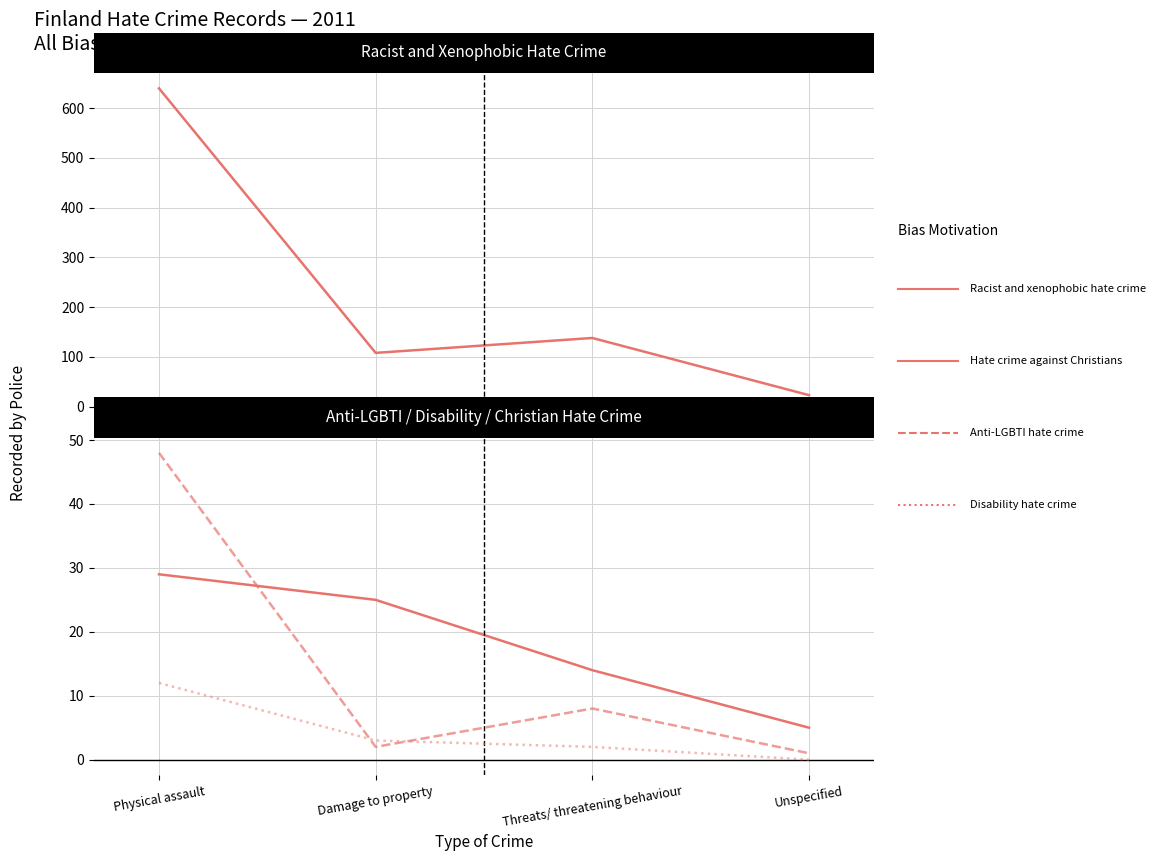

Is it true that Hate crime against Christians equals 5 at Unspecified?

True